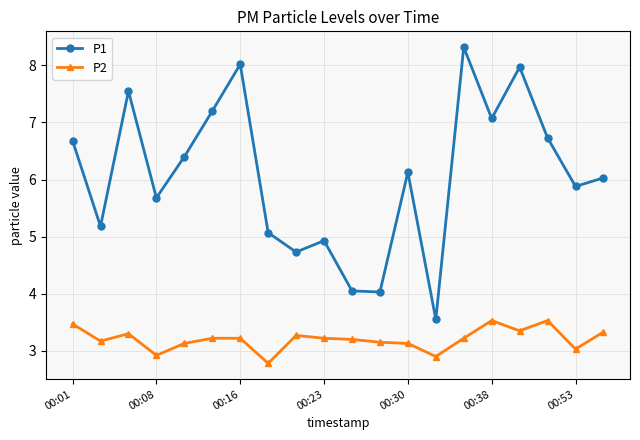

Rank the series by their average value, from highest to lowest.

P1, P2